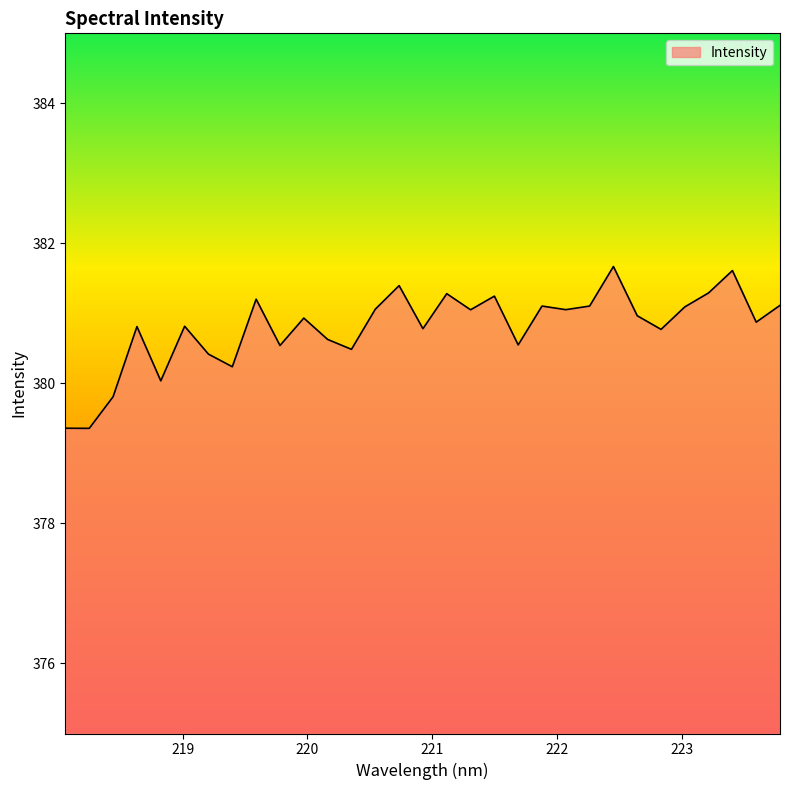

What is the difference between the maximum and minimum values?

2.3